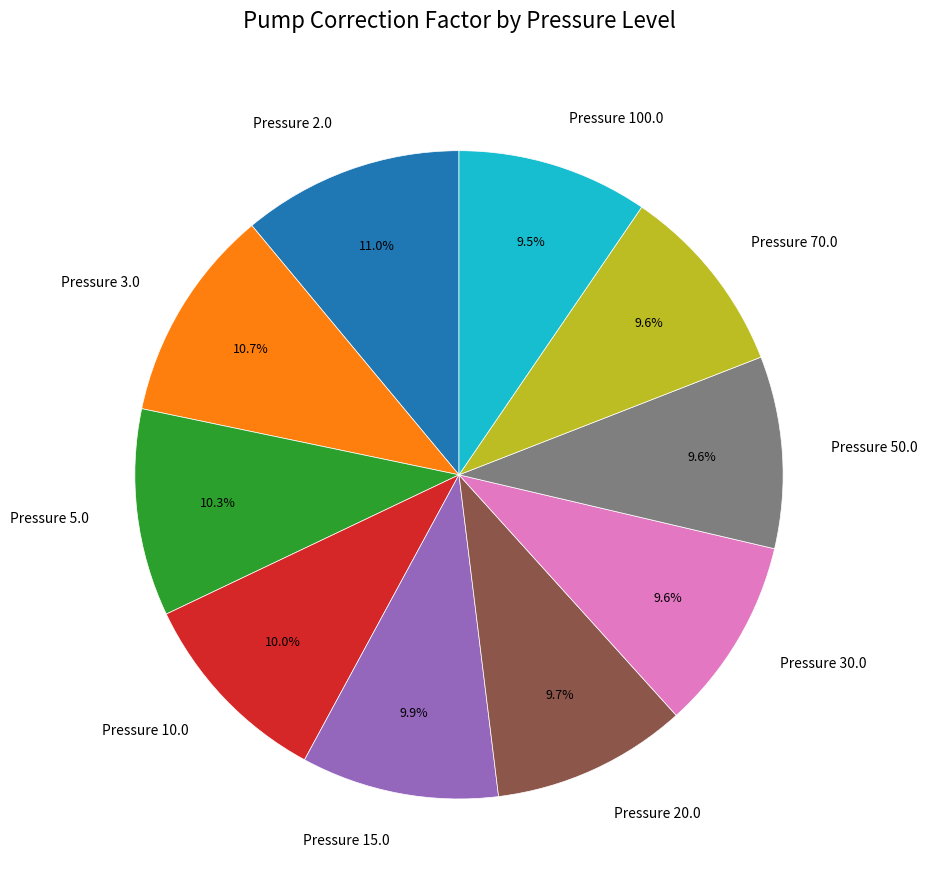

The Pressure 3.0 slice represents 1% of the pie. True or false?

False